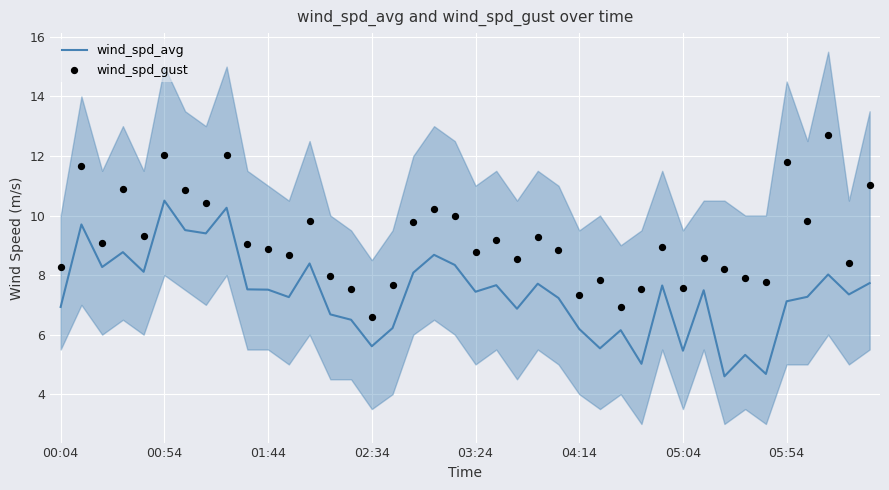

Which series has the largest Y range (max minus min)?

wind_spd_gust